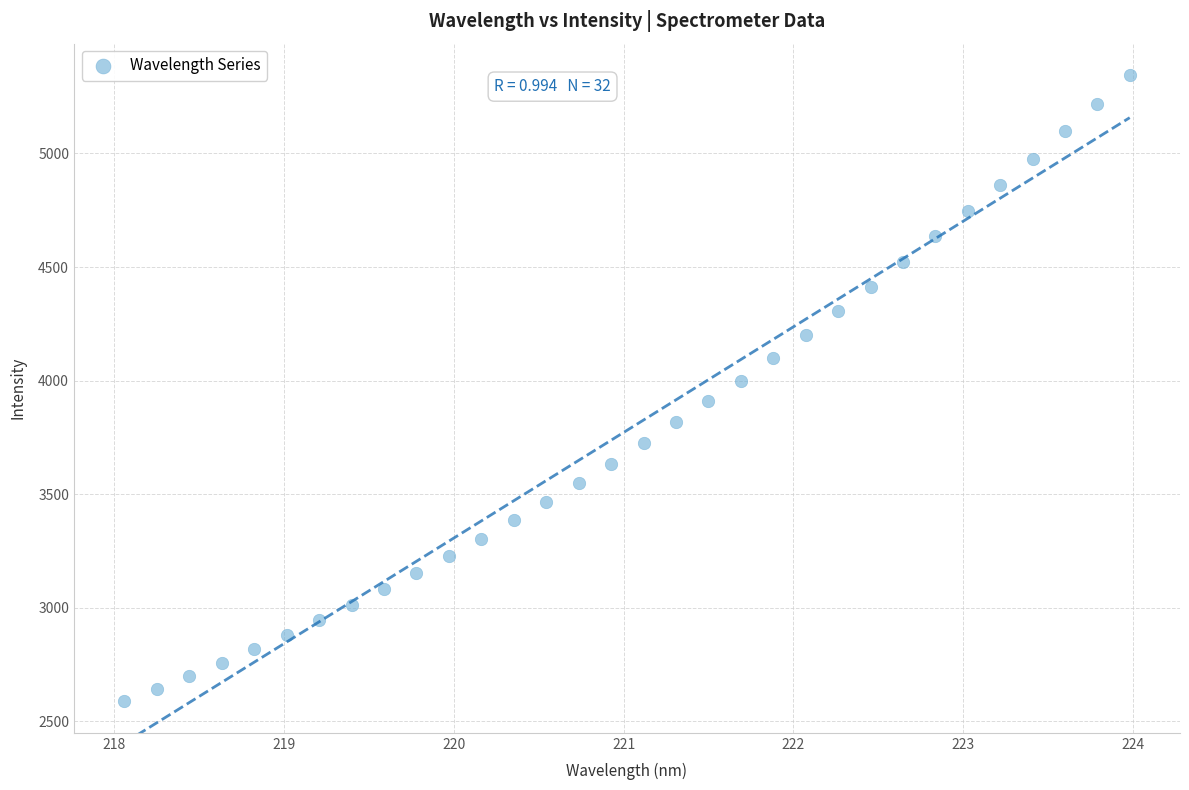

What is the range of Y values (max minus min)?

2759.4